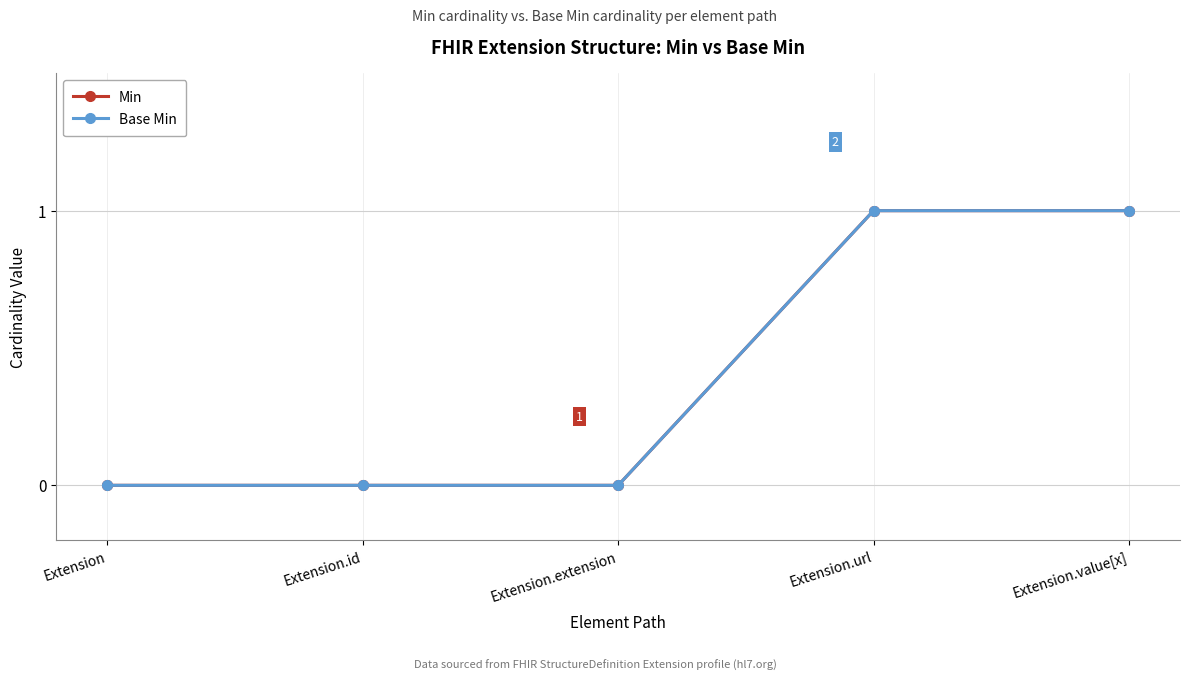

What is the highest value of the Min series?

1